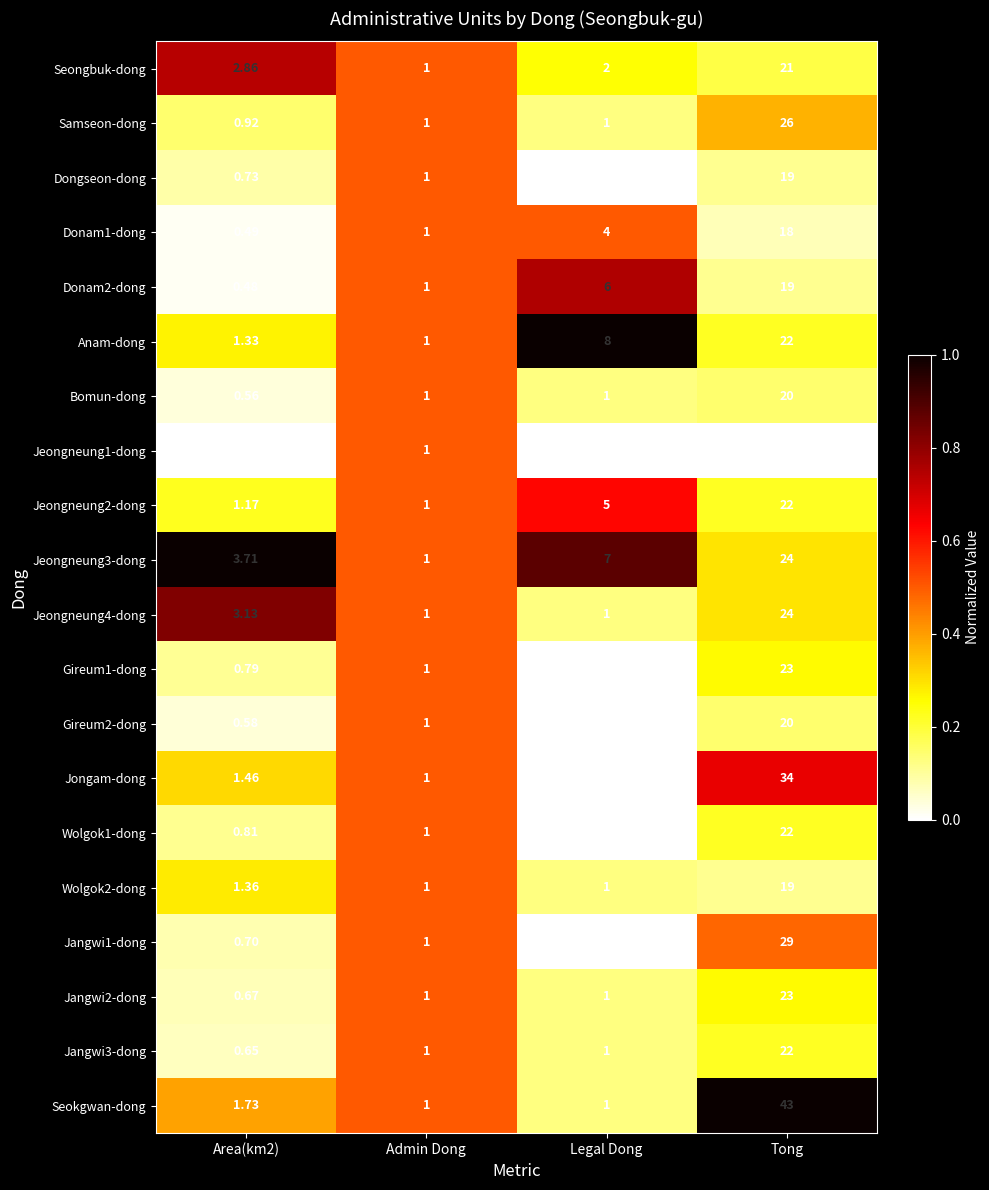

Which label corresponds to the largest value in the chart?

Tong